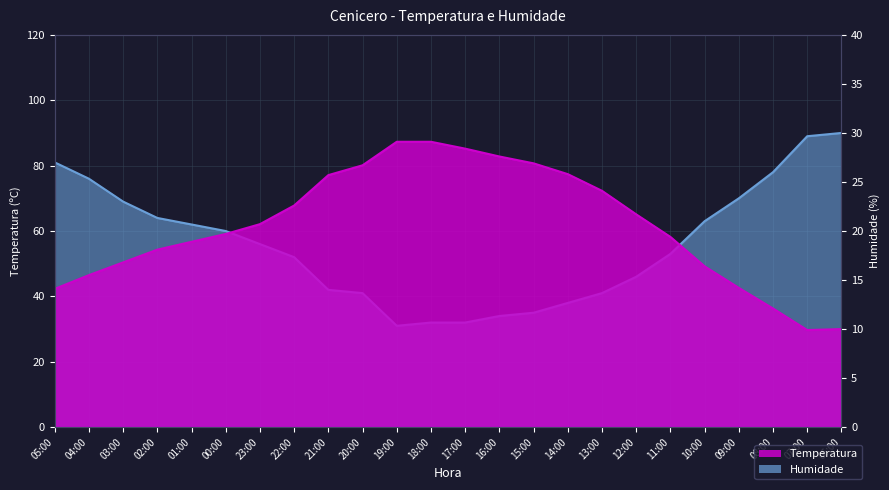

At which category is the sum across all series the highest?

06:00